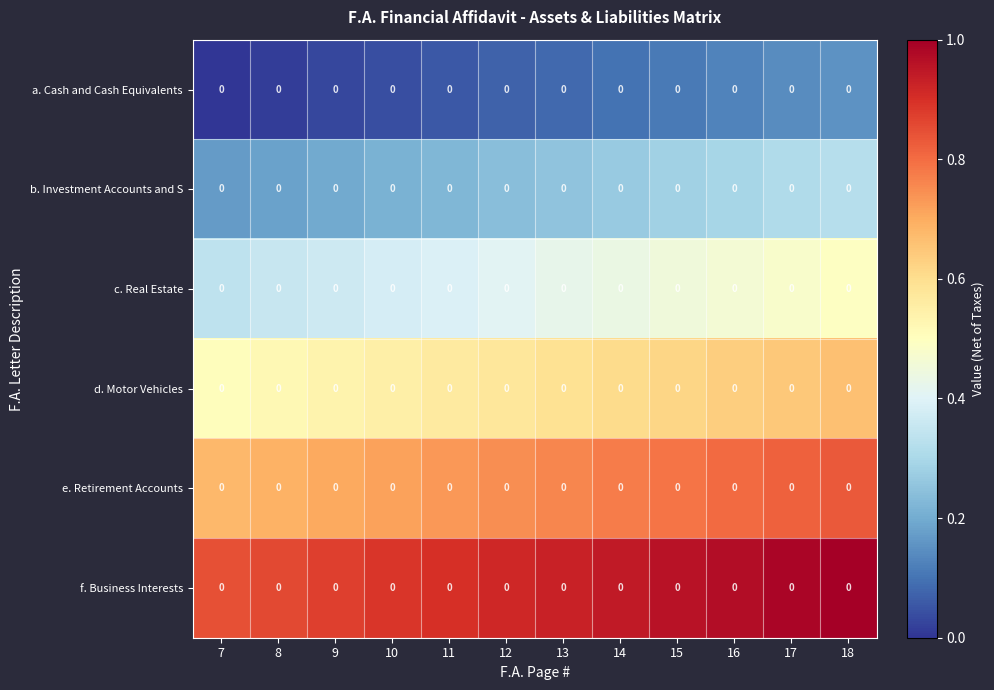

Is the value of a. Cash and Cash Equivalents at 16 greater than the value of c. Real Estate at 8?

No